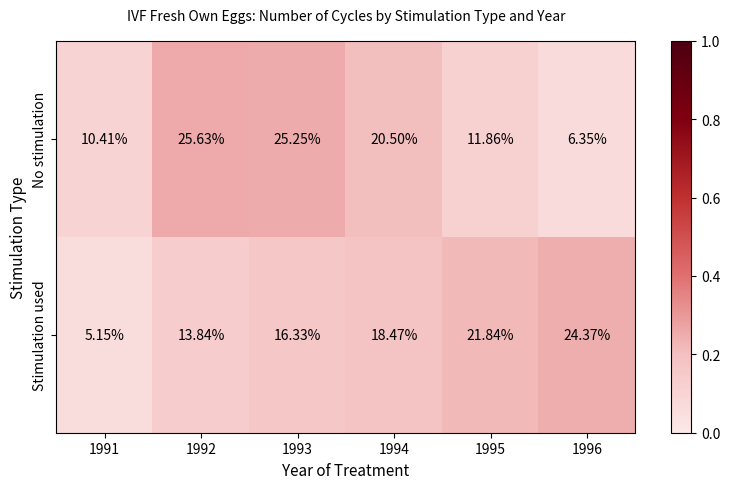

Rank the series by their maximum value, from highest to lowest.

No stimulation, Stimulation used